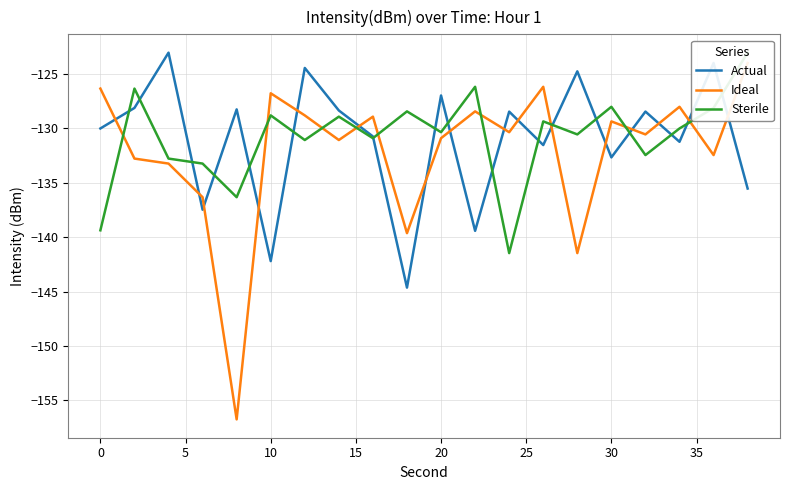

What is the minimum value for Actual?

-144.6